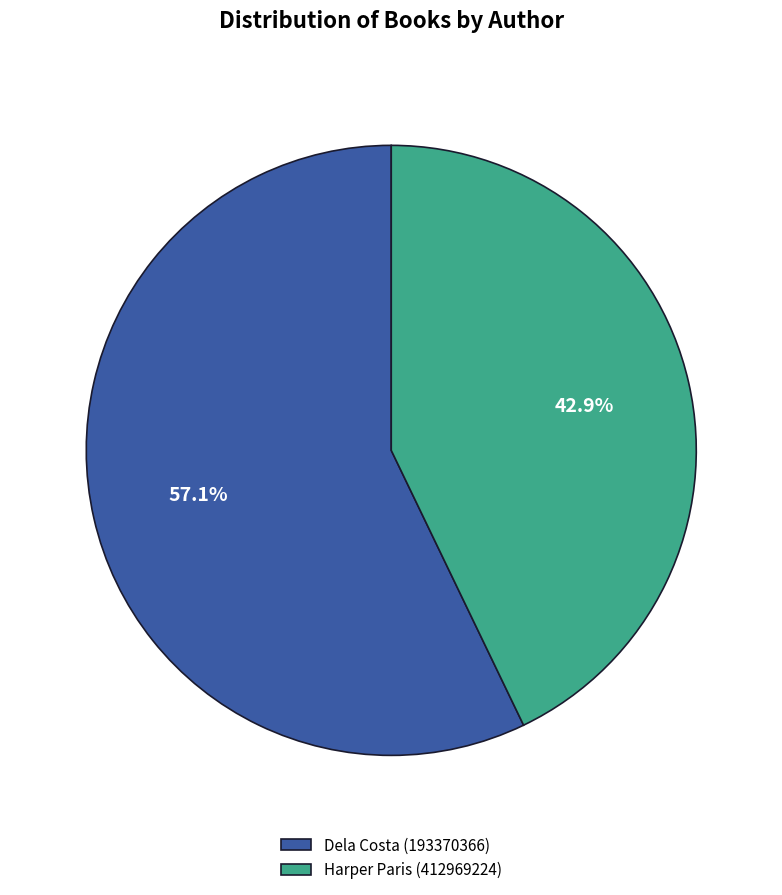

What percentage is the Dela Costa (193370366) slice, to the nearest percent?

57%